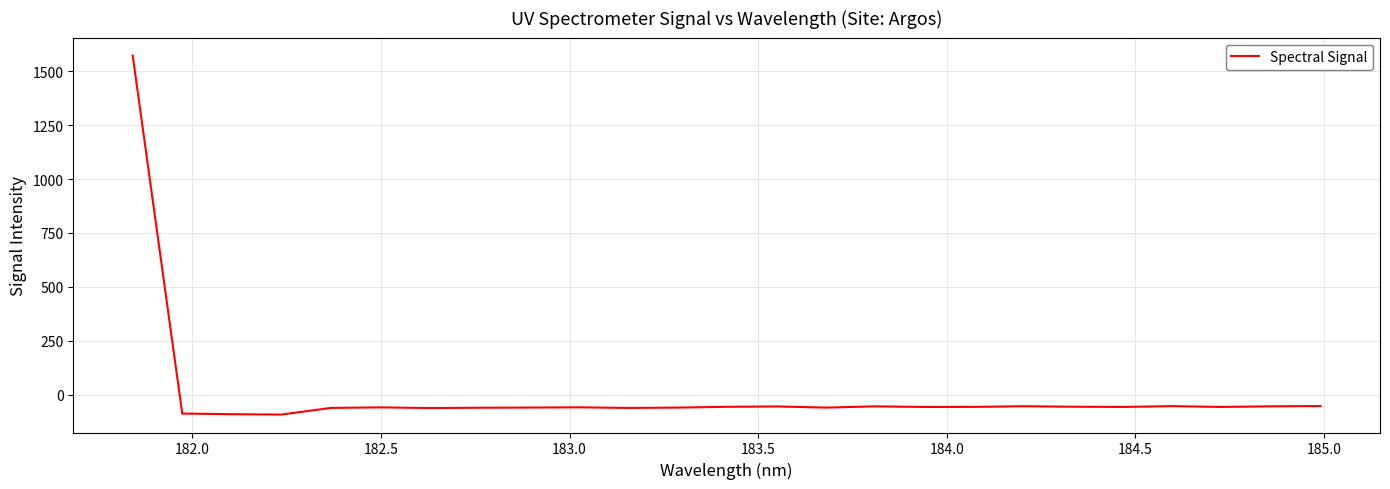

What is the difference between the maximum and minimum values?

1665.4